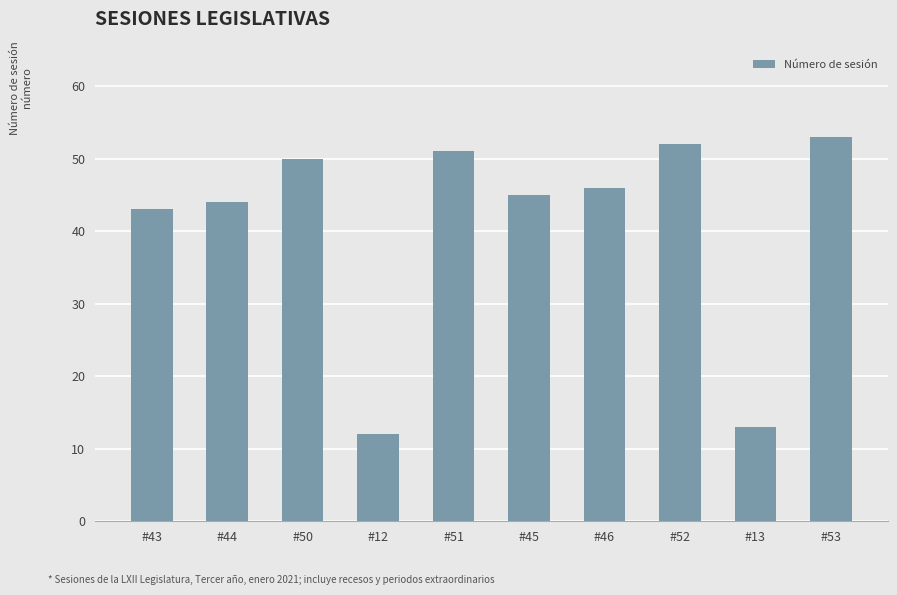

What position from the right is #53?

1